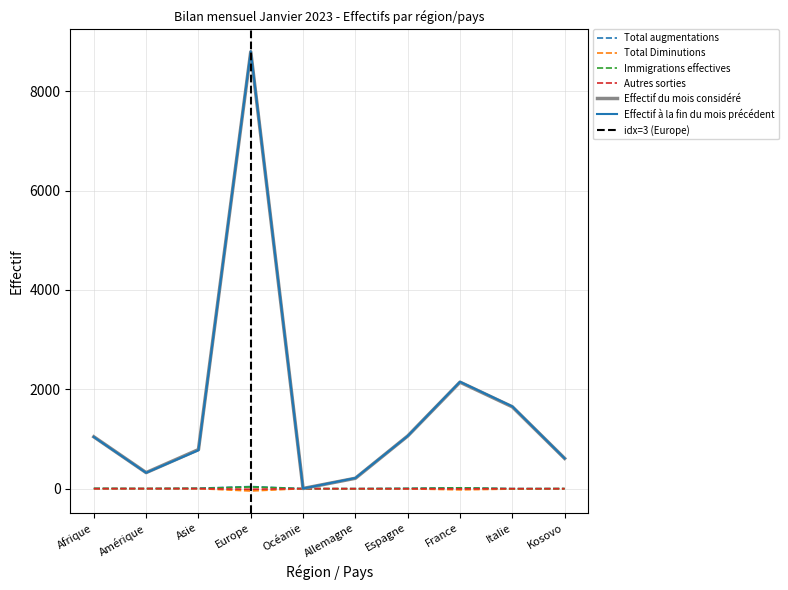

What is the difference between the highest and lowest values at Italie?

1664